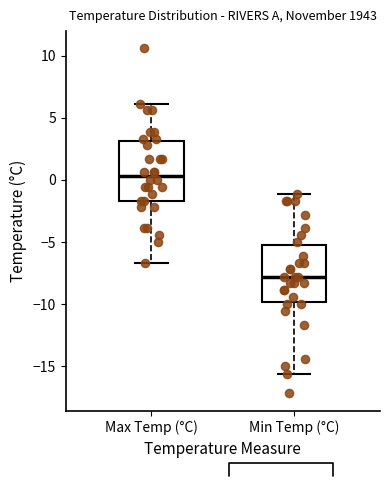

Where does the upper whisker of the box for Min Temp (°C) end on the y-axis? The values are not printed on the chart, so give them approximately, as read against the axis.

-1.0